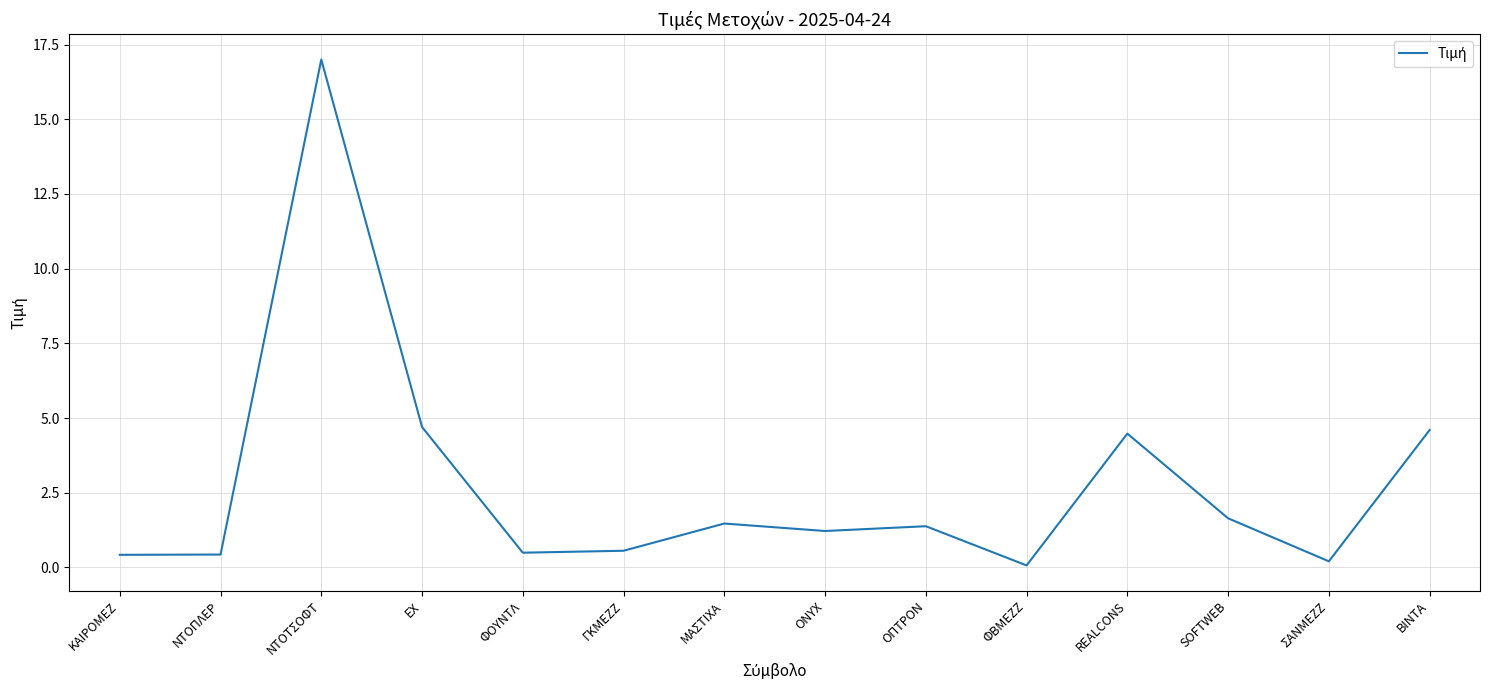

Is it true that the value at ΝΤΟΠΛΕΡ is 0.4?

True